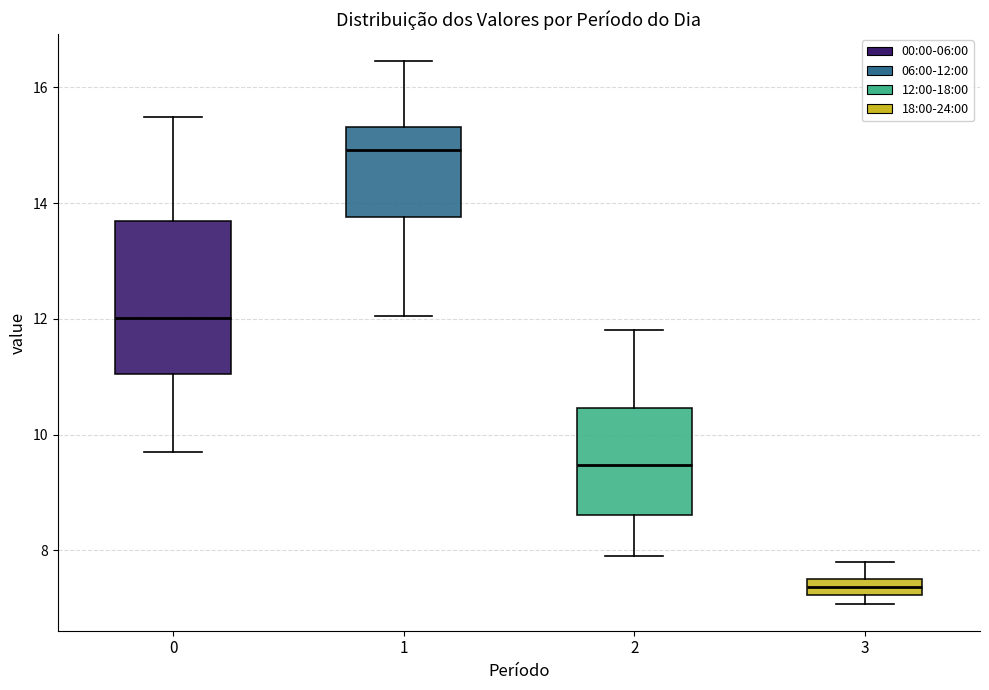

Where does the upper whisker of the box at x = 3 end on the y-axis? The values are not printed on the chart, so give them approximately, as read against the axis.

7.8